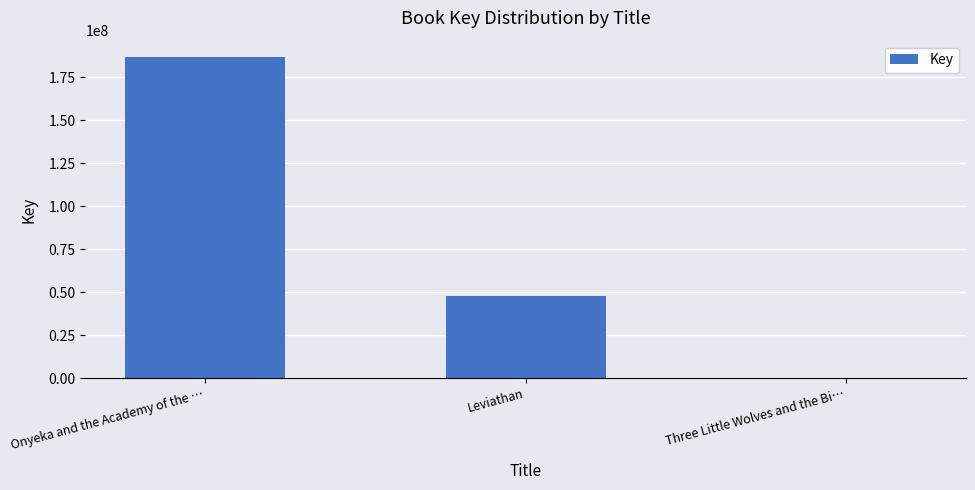

What is the sum of all values?

234717970